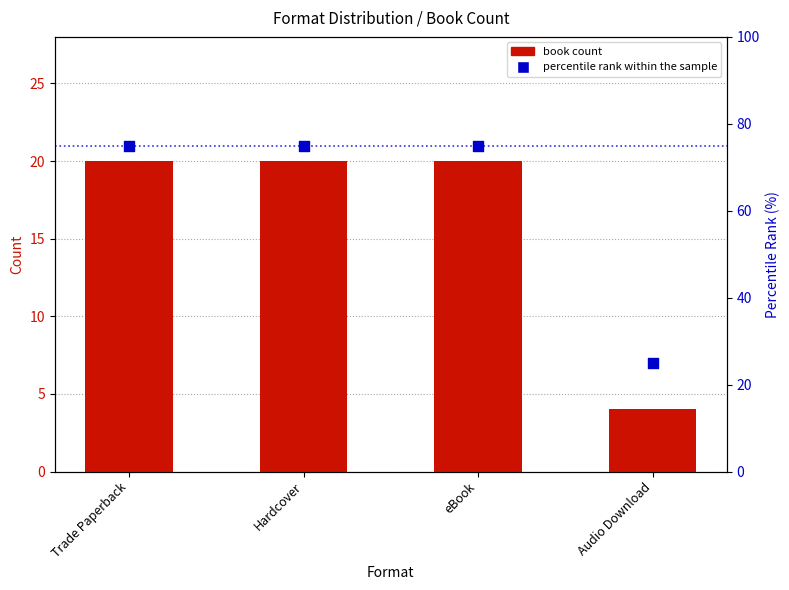

What is the total value across all series at Trade Paperback?

95